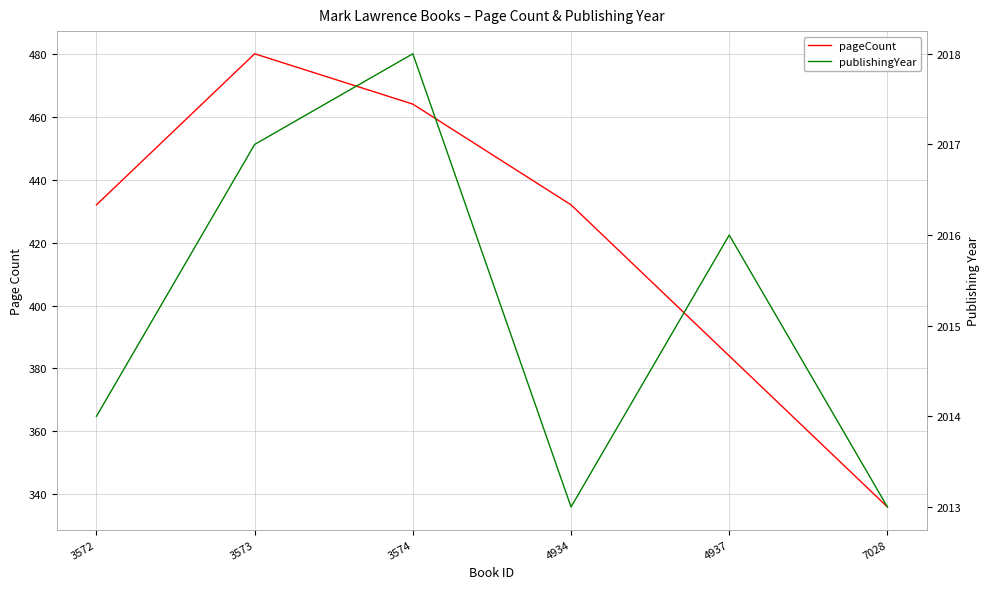

What are all the series names shown in the legend?

pageCount, publishingYear